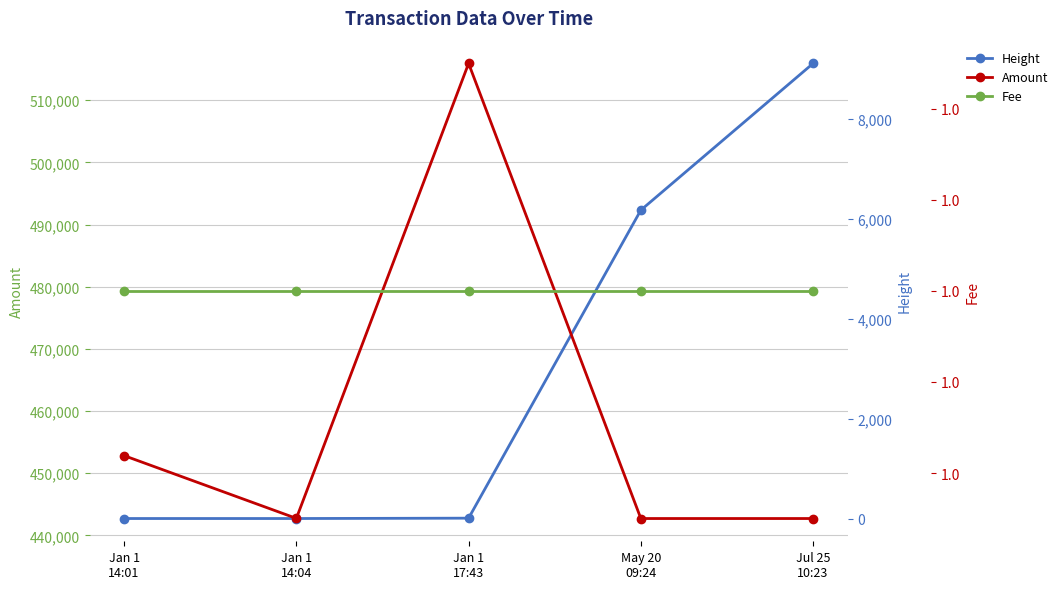

At which label does Fee reach its peak?

Jan 1
14:01